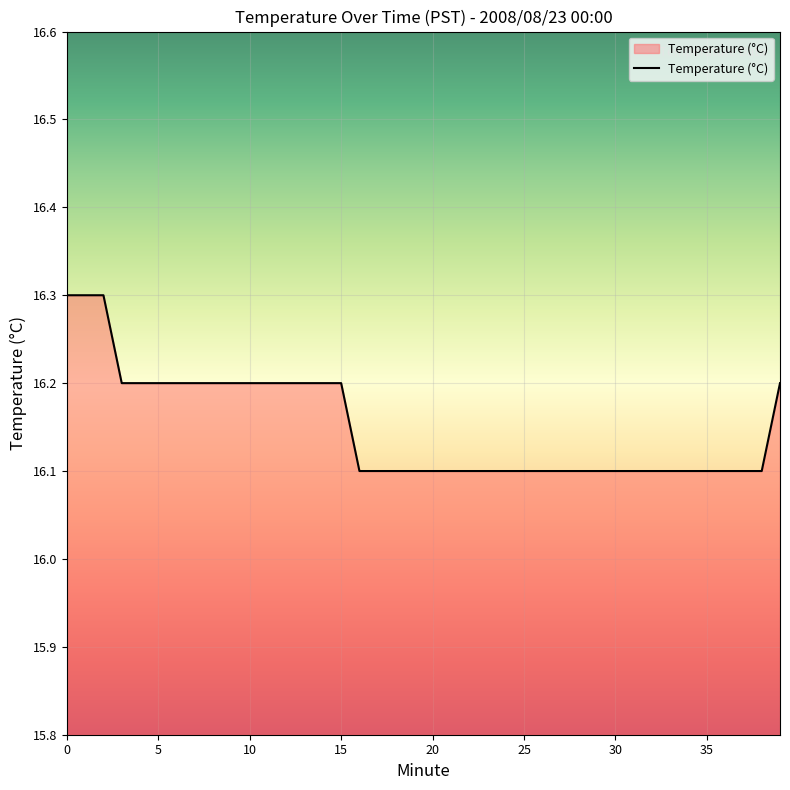

What is the greatest value displayed?

16.3